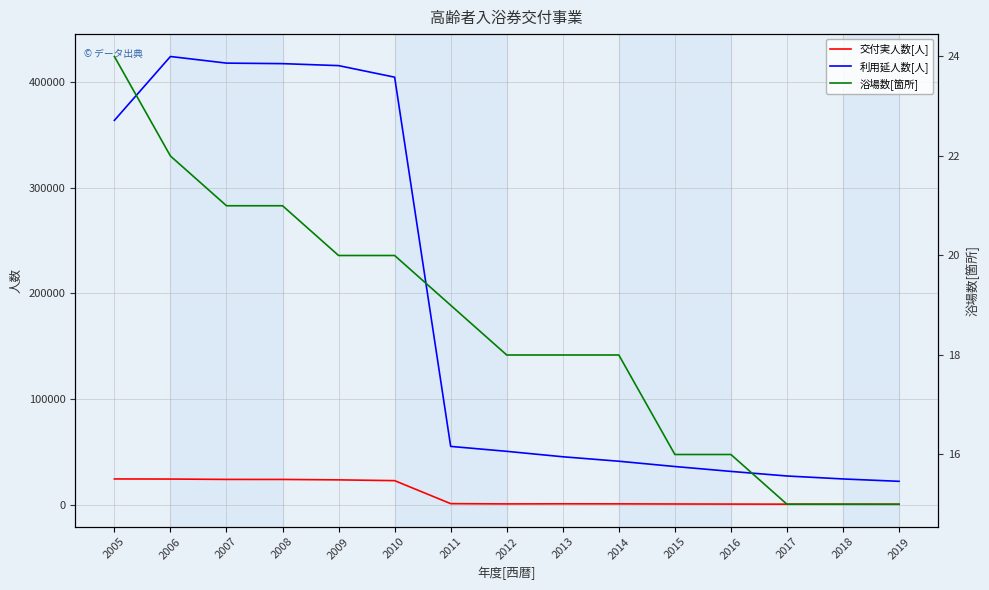

Which series has the largest total across all categories?

利用延人数[人]